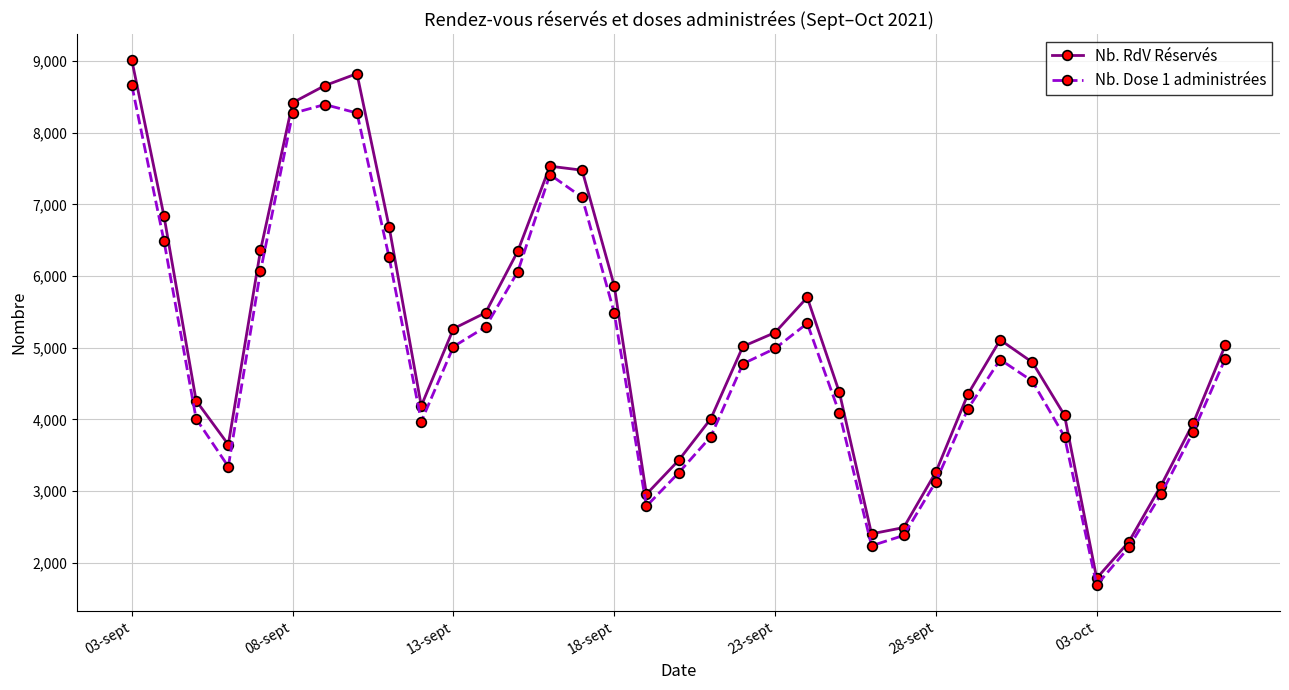

What is the value of the Nb. RdV Réservés point at the 7th from the left?

8656